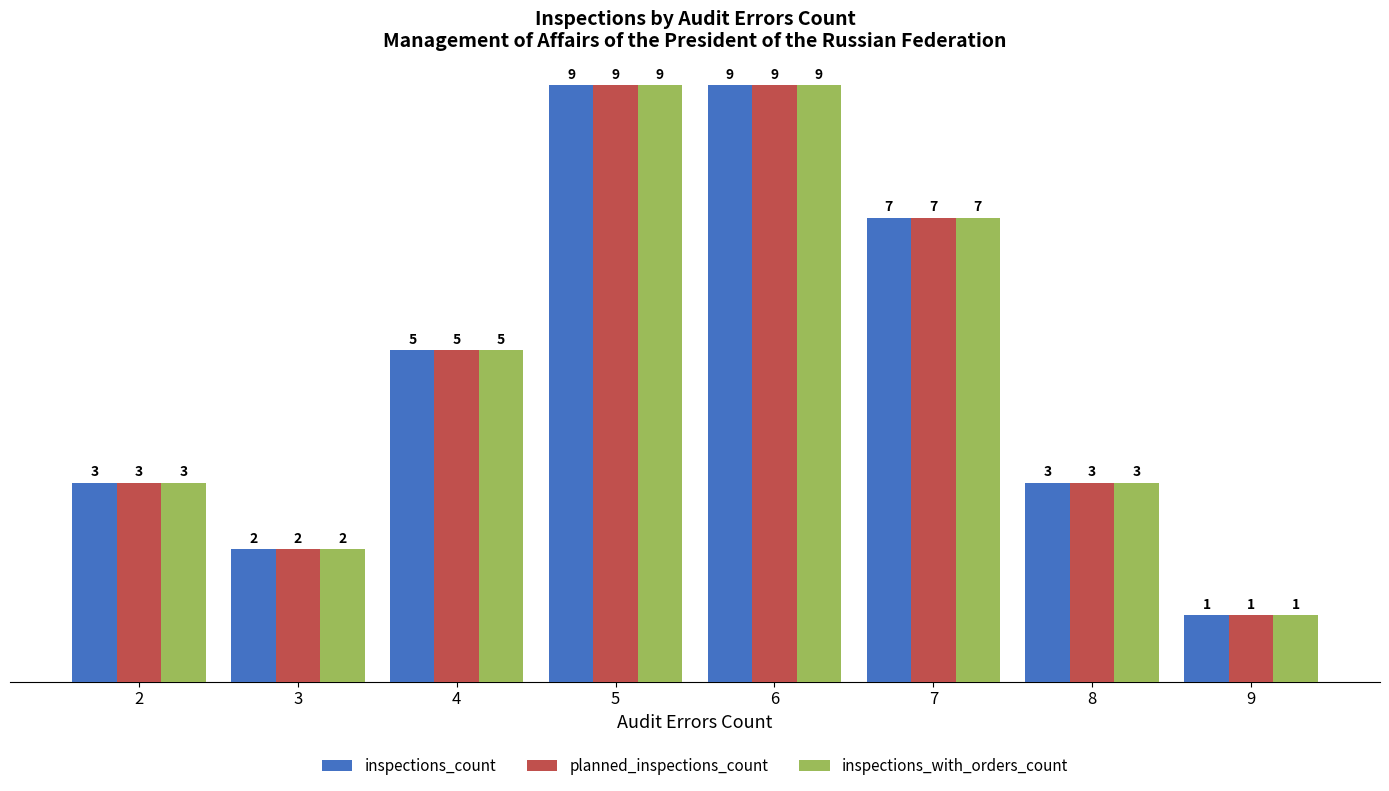

Is the value of planned_inspections_count at 3 greater than the value of inspections_with_orders_count at 4?

No